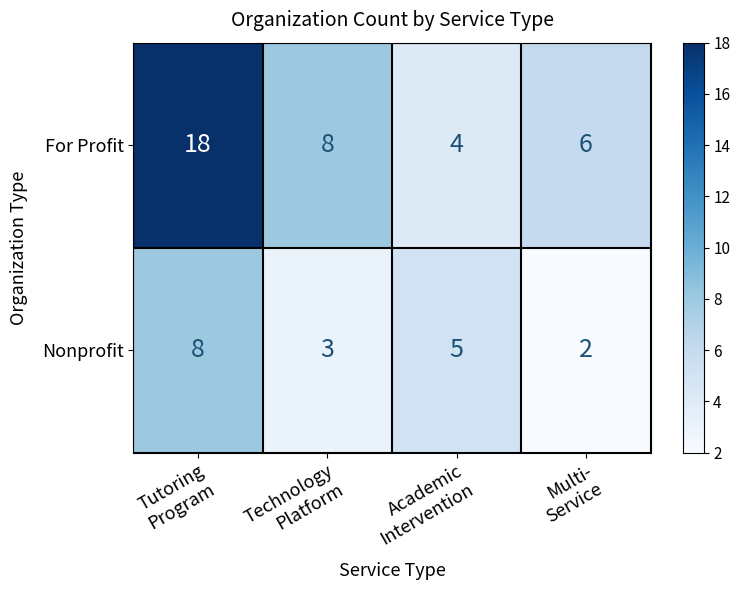

What is the difference between the second highest and minimum values in the Nonprofit series?

3